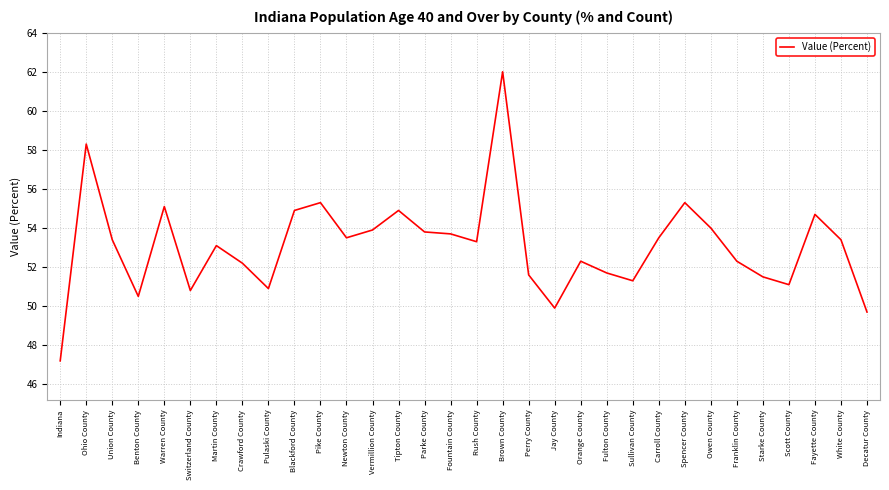

How many values exceed 53?

18